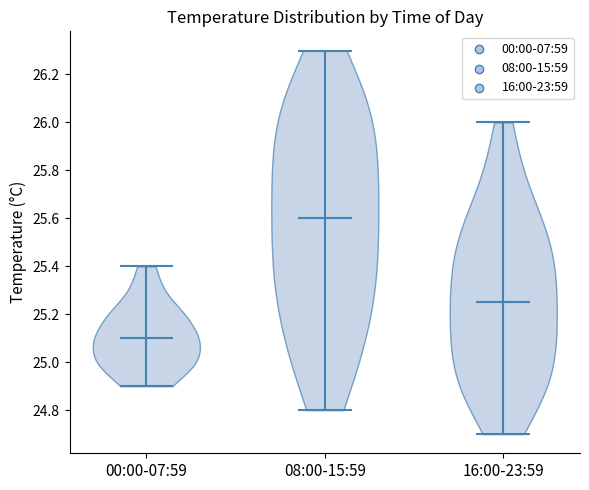

Which violin has the lowest median line?

00:00-07:59